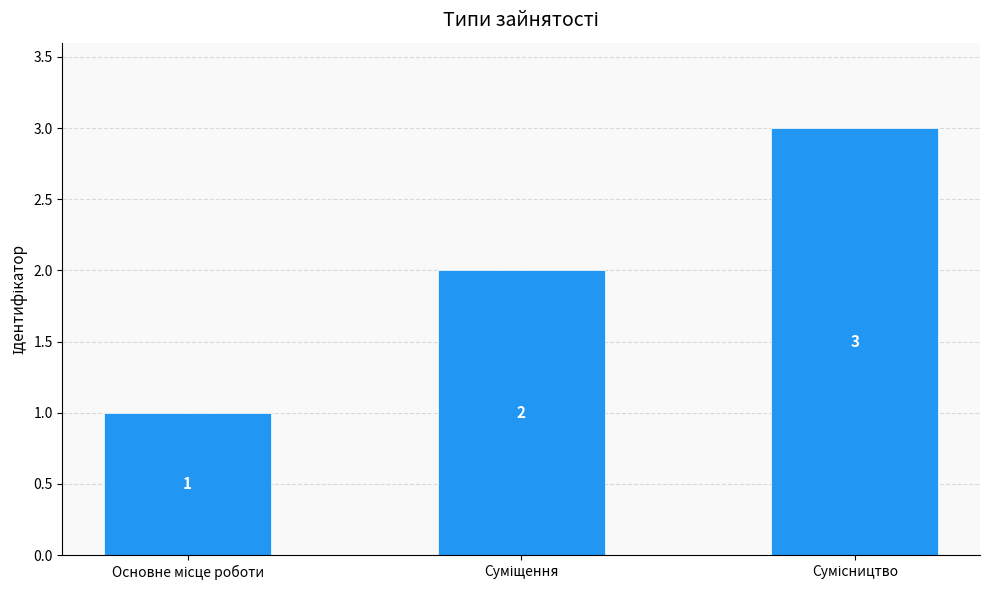

What is the value of the 2nd bar from the left?

2